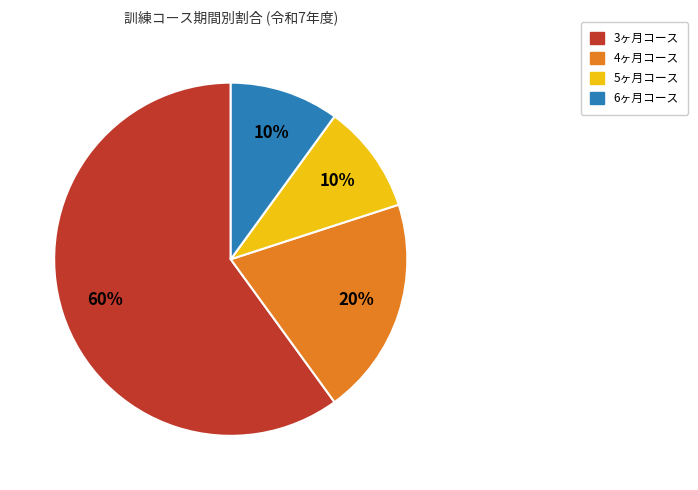

To the nearest percent, what is the difference between the largest and smallest slice percentages?

50%